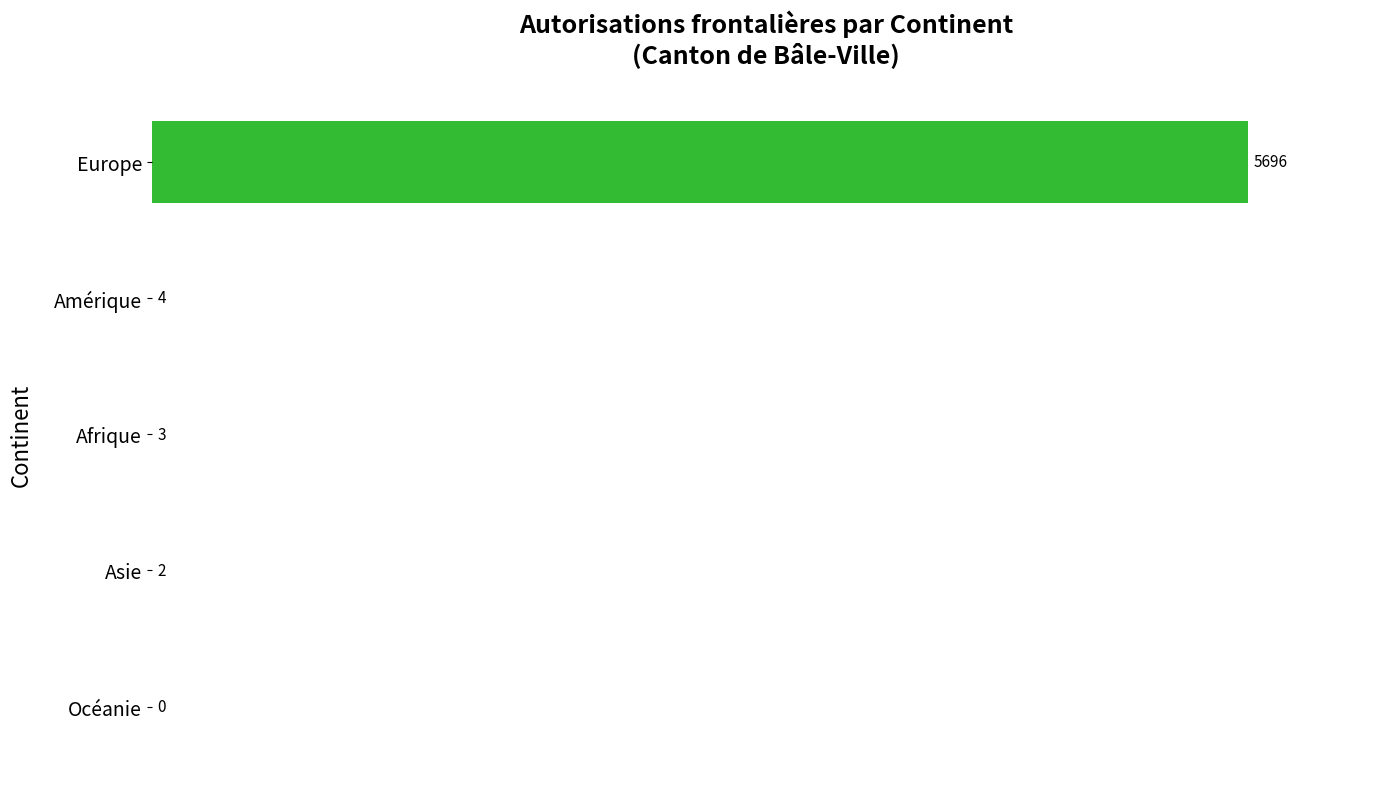

Reading top to bottom, what are all the values shown in this chart?

Europe=5696	Amérique=4	Afrique=3	Asie=2	Océanie=0